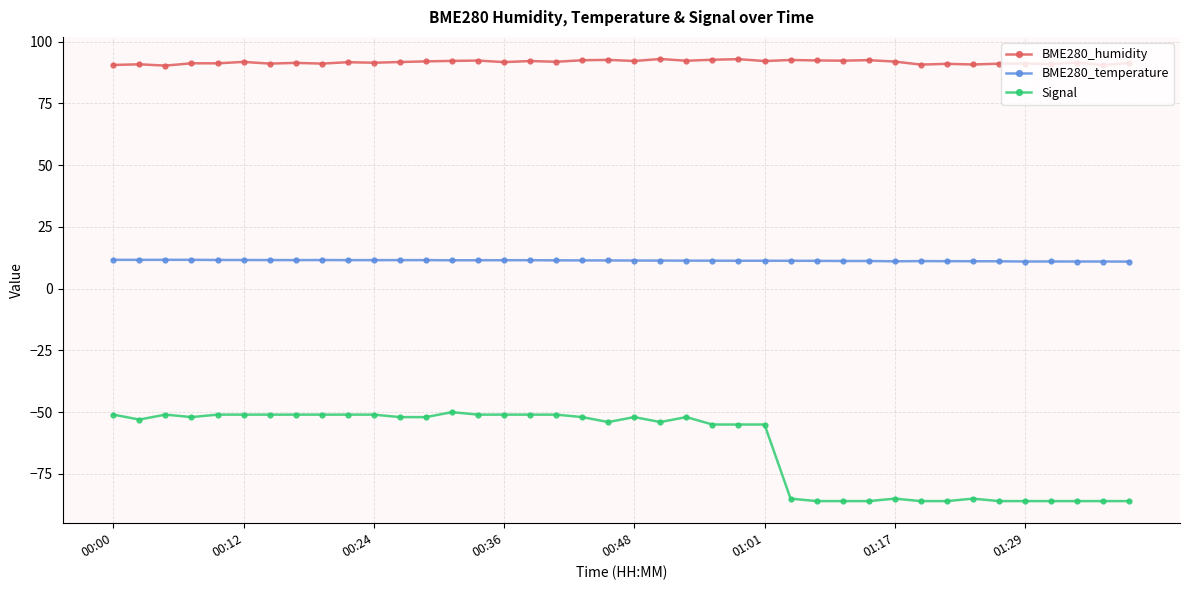

What is the average value of the Signal series?

-63.8